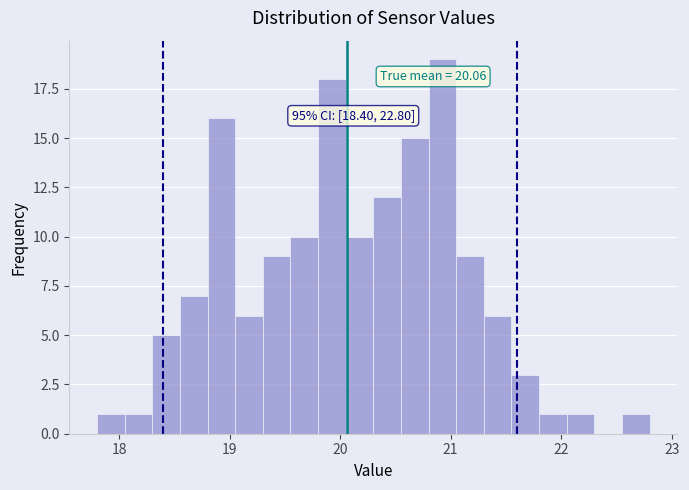

Around what value on the x-axis is the tallest bar? Give the approximate position of its centre, as read against the axis.

20.9